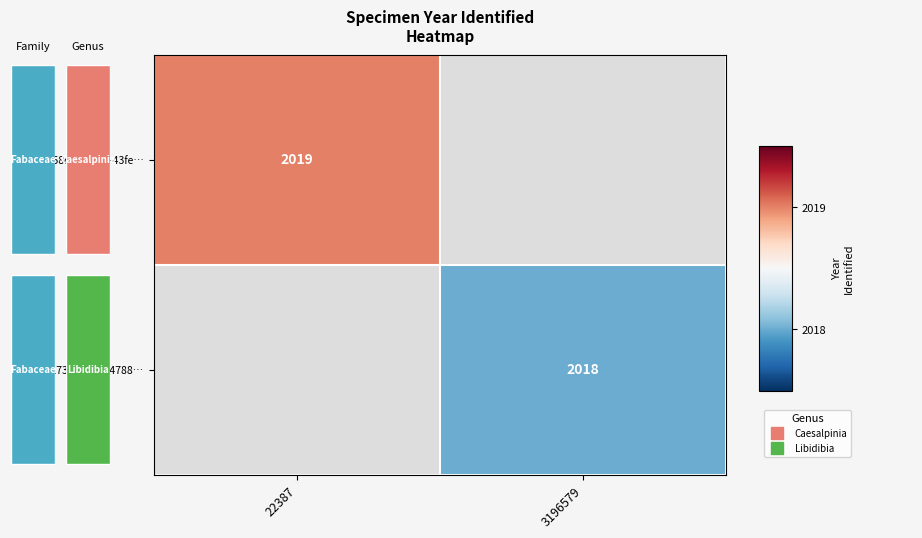

True or false: 52258d78-c19d-43fe… has a value of 2649.8 at 22387.

False